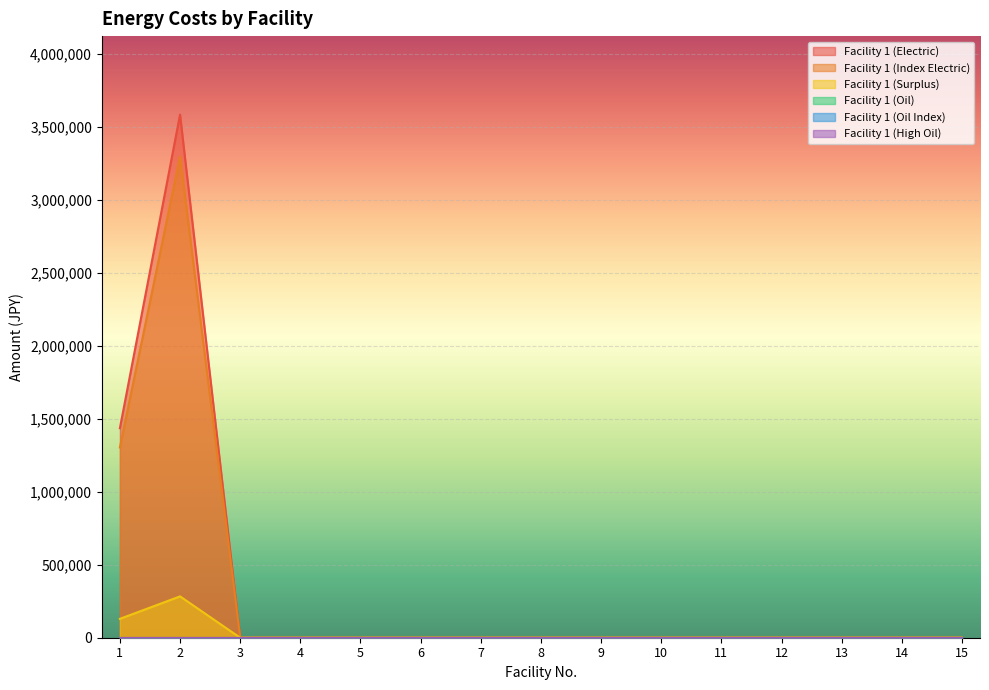

How many interior local peaks does the Facility 1 (Electric) series have?

1